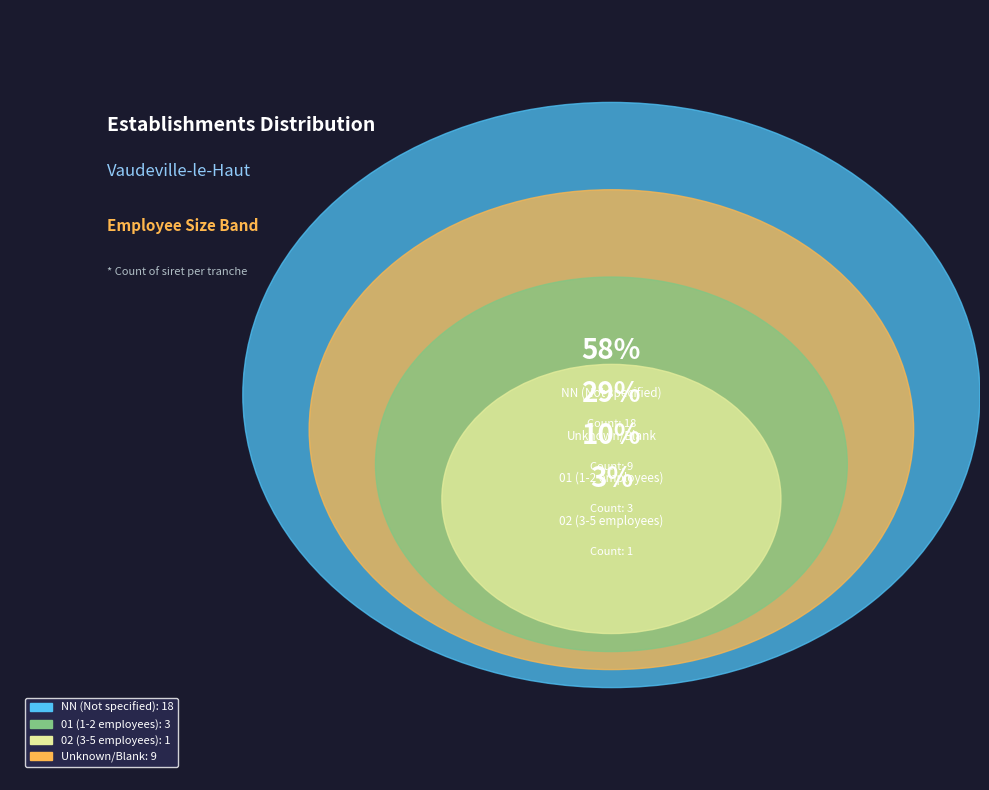

True or false: 01 accounts for 1% of the total.

False